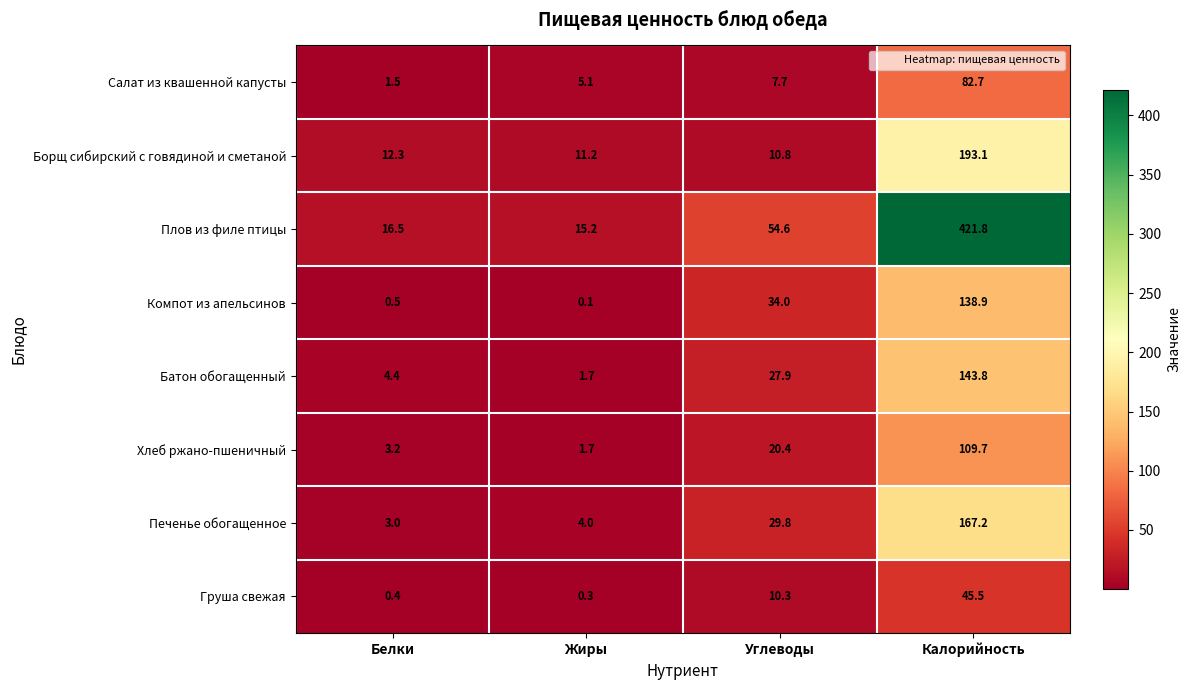

How many data points in Батон обогащенный are less than 27?

2